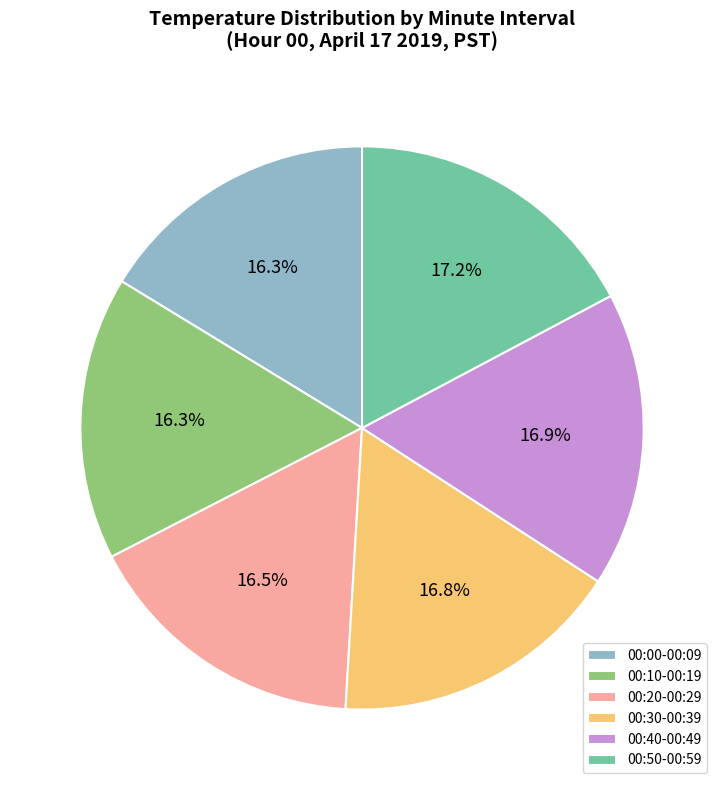

Count the number of slices in the pie.

6